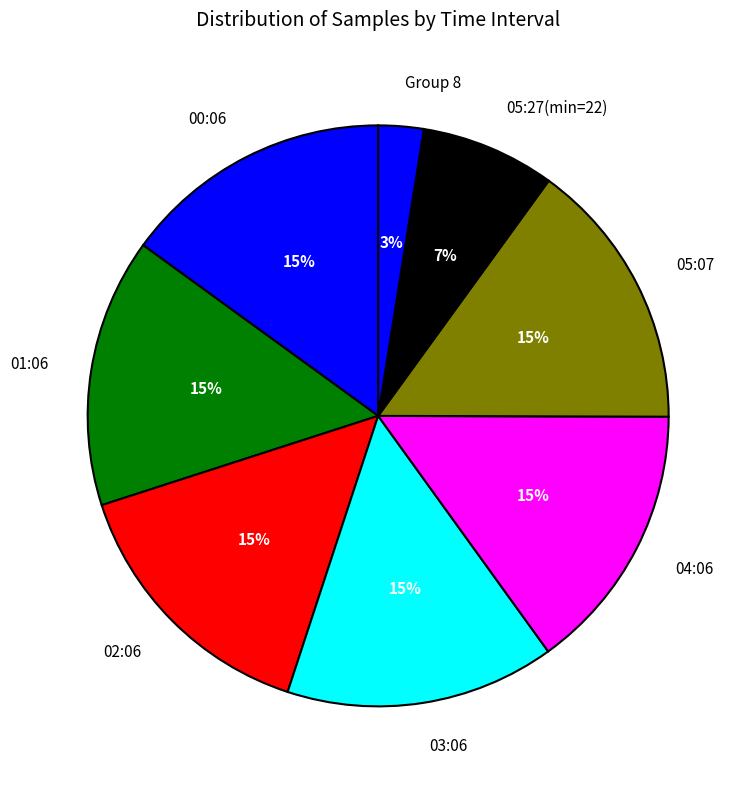

How many segments does this pie chart have?

8